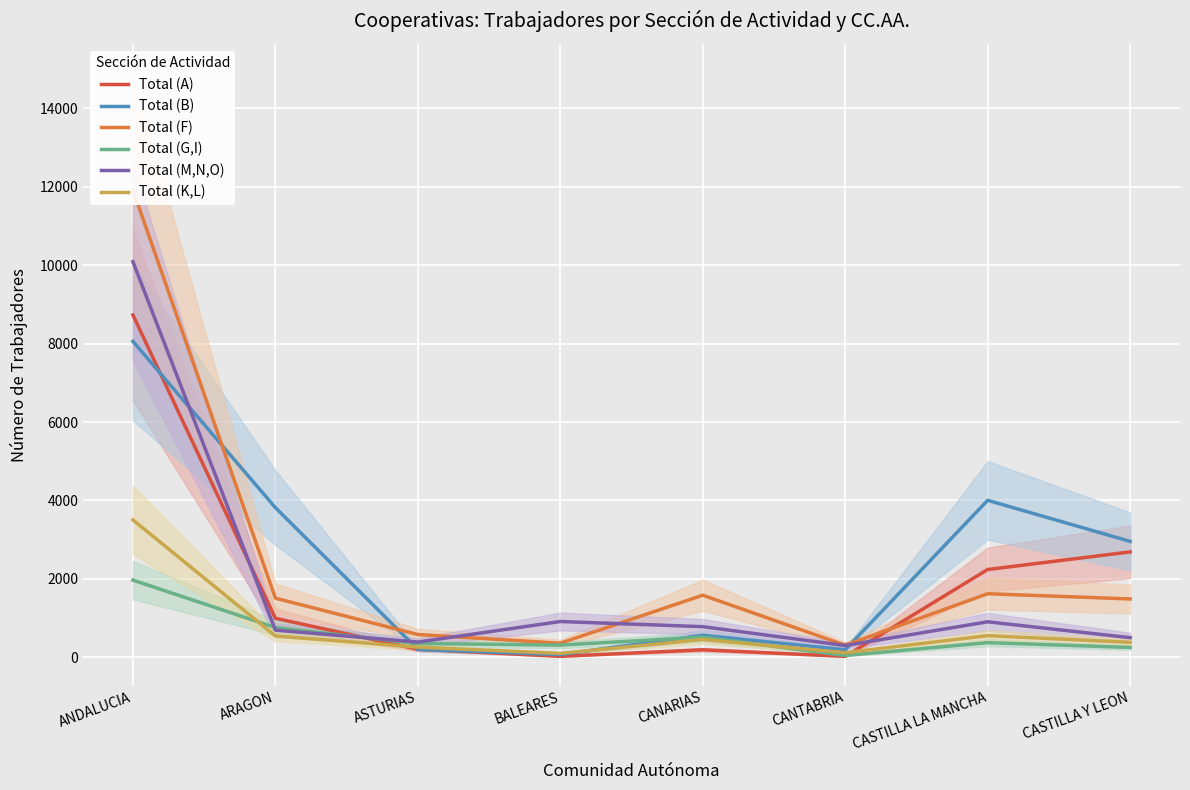

Where is Total (K,L) nearest to the value 1802?

CASTILLA LA MANCHA